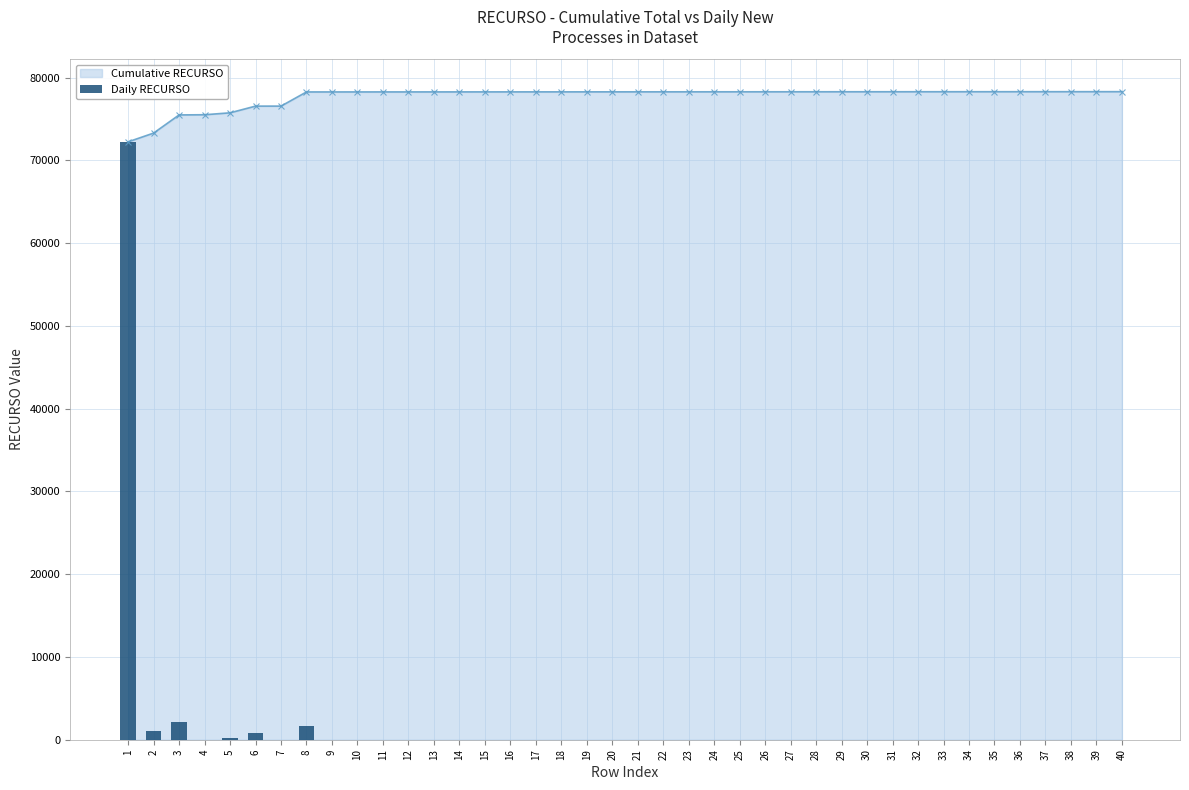

What is the difference between the maximum and minimum values?

72240